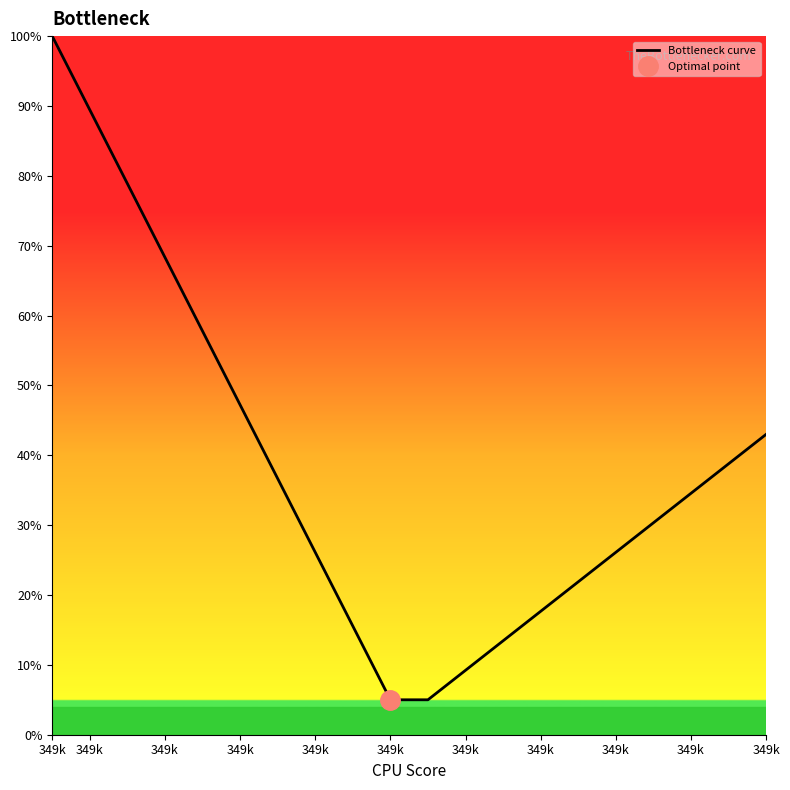

True or false: the data has more than 1 interior local peaks.

False